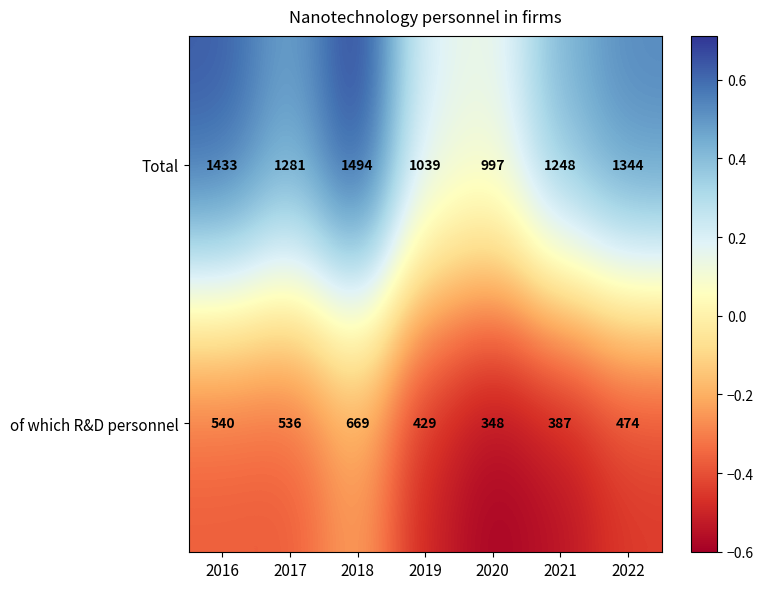

At which category is the sum across all series the highest?

2018